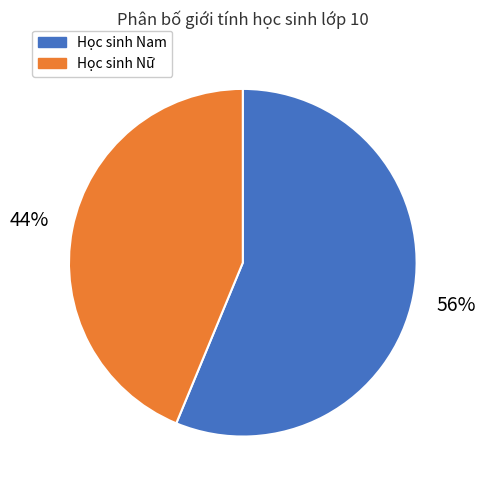

To the nearest percent, what is the average slice percentage?

50%